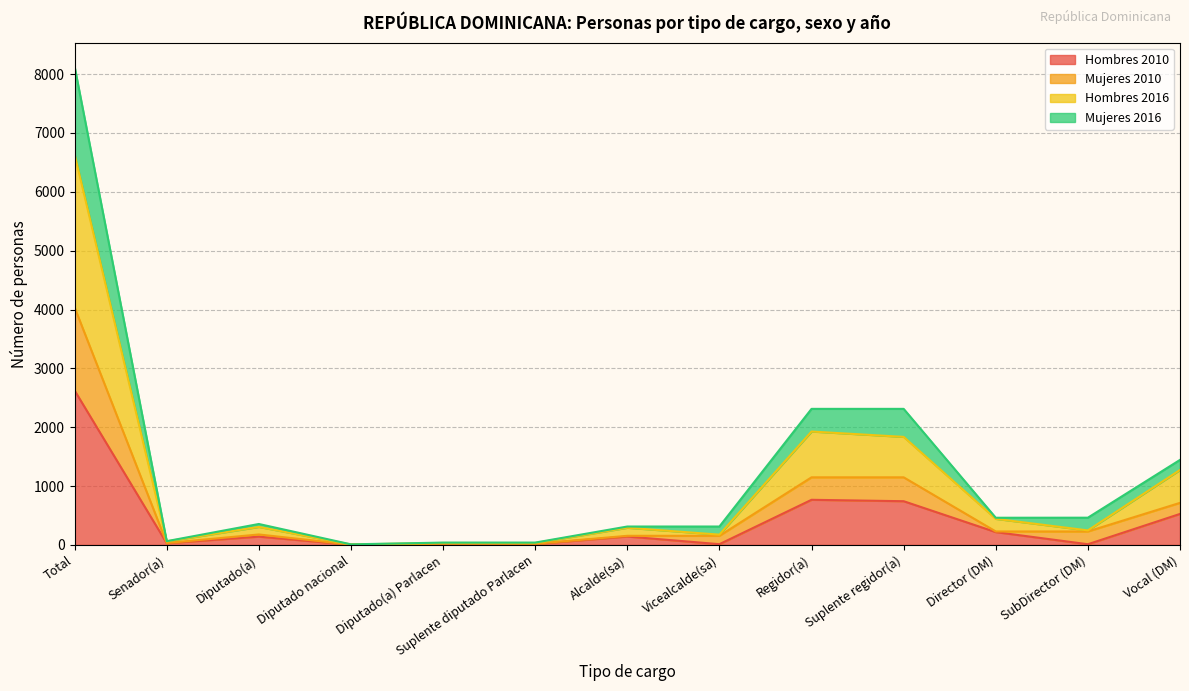

At which label does Mujeres 2010 first exceed 356?

Total